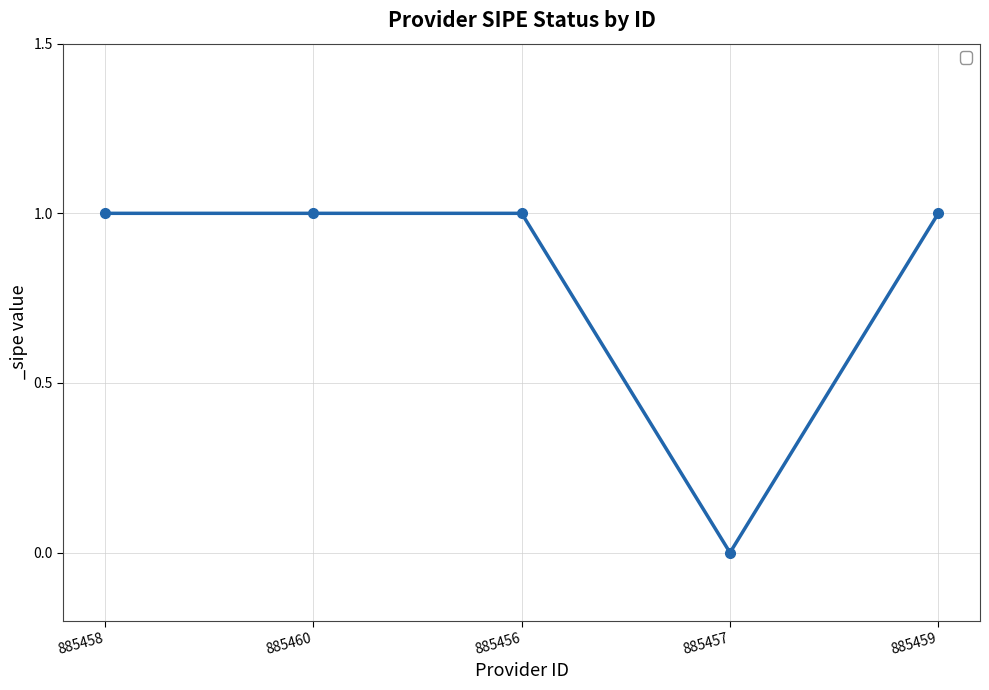

What is the ratio of the value at 885460 to the value at 885456?

1.0